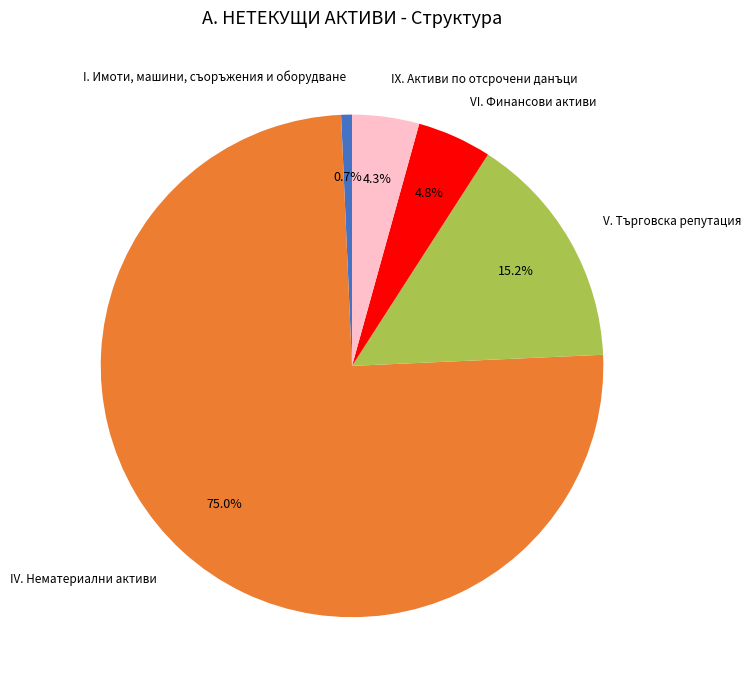

Which slice is the largest?

IV. Нематериални активи